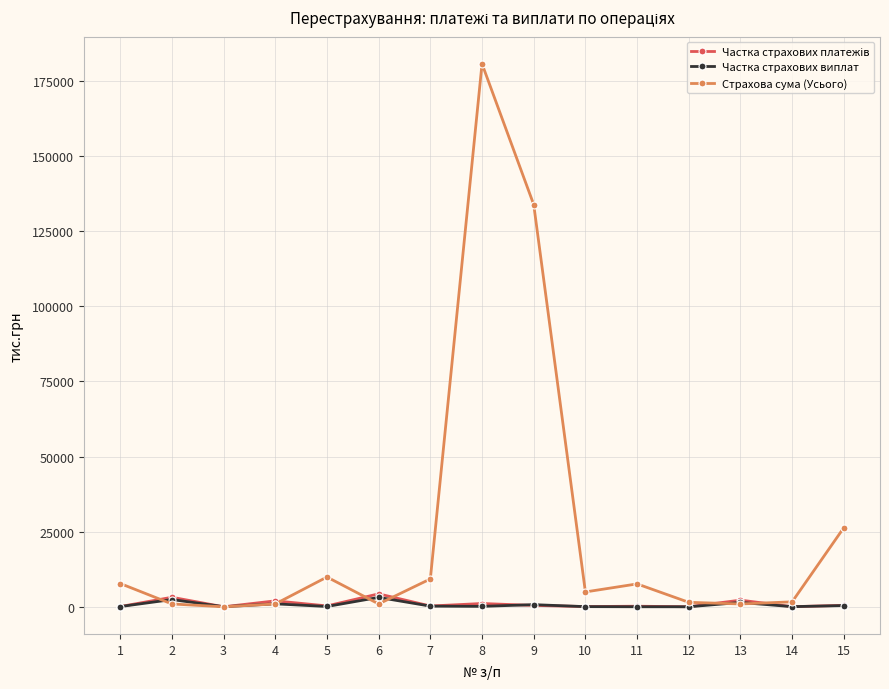

Which series has the widest spread of values?

Страхова сума (Усього)